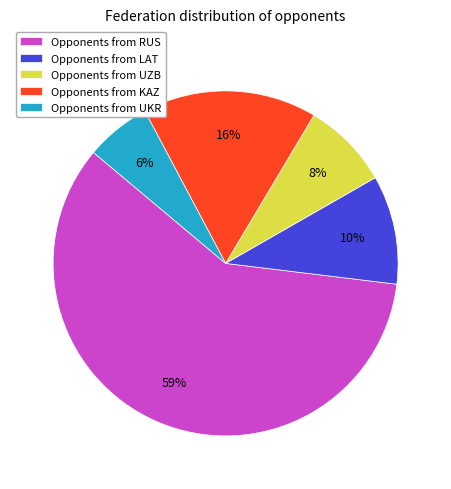

Approximately how many times larger is the value at Opponents from UKR compared to Opponents from KAZ?

0.4